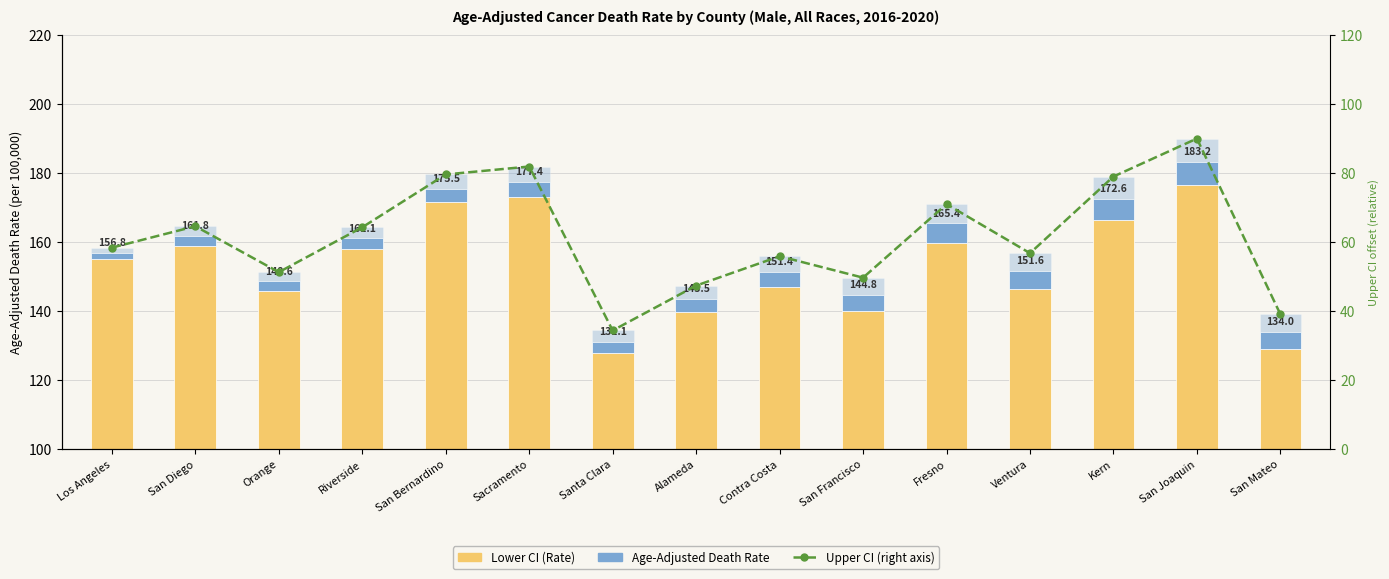

Is the value of Age-Adjusted Death Rate at Contra Costa greater than the value of Lower CI (Rate) at San Mateo?

No